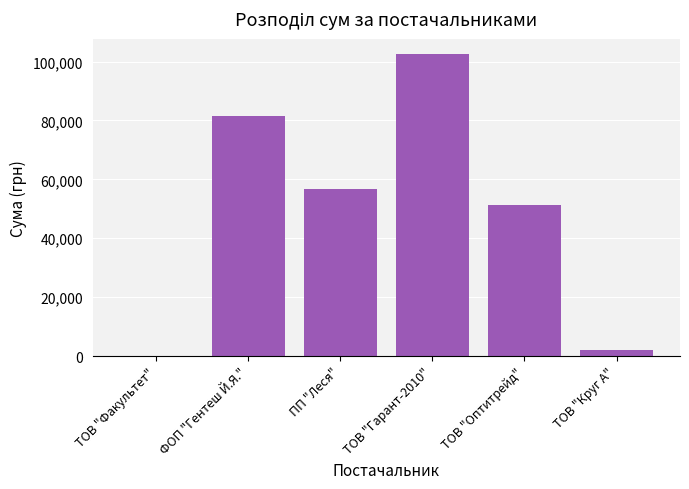

What is the change in value from ПП "Леся" to ТОВ "Гарант-2010"?

+45856.5